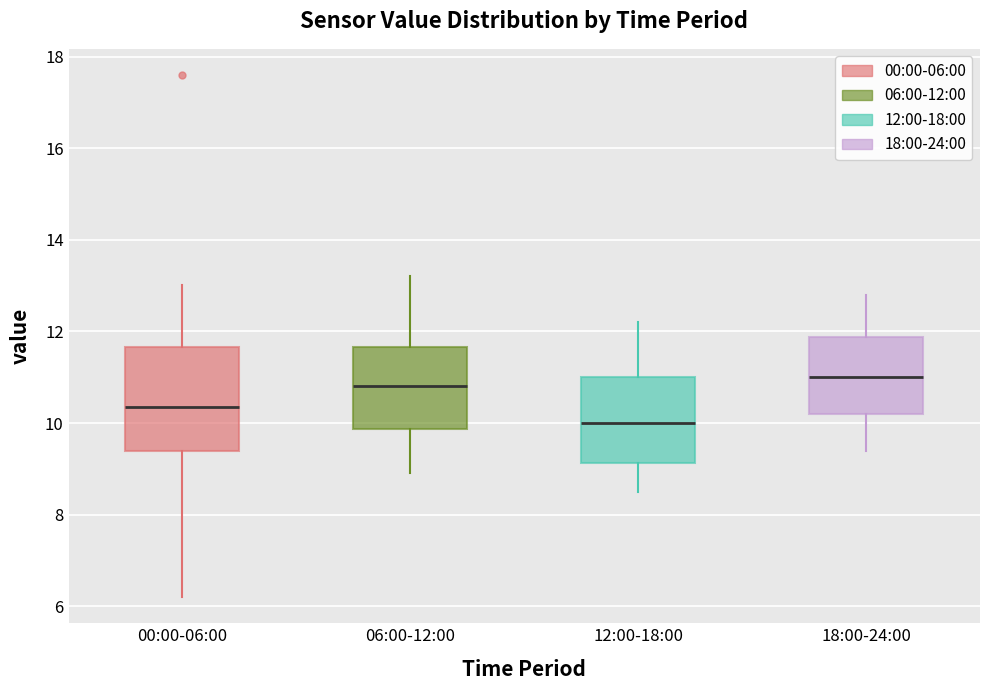

Reading left to right, read every box against the y-axis: the position of its median line, the range the box covers, and the ends of its whiskers. The values are not printed on the chart, so give them approximately, as read against the axis.

00:00-06:00: median 10.4, box 9.4 to 11.6, whiskers 6.2 to 13.0
06:00-12:00: median 10.8, box 9.8 to 11.6, whiskers 9.0 to 13.2
12:00-18:00: median 10.0, box 9.2 to 11.0, whiskers 8.6 to 12.2
18:00-24:00: median 11.0, box 10.2 to 11.8, whiskers 9.4 to 12.8